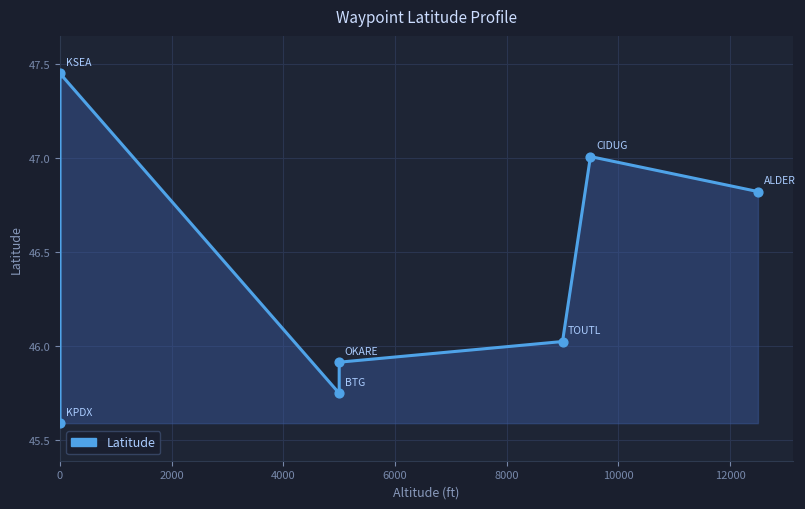

Approximately how many times larger is the value at 8000 compared to 4000?

1.0